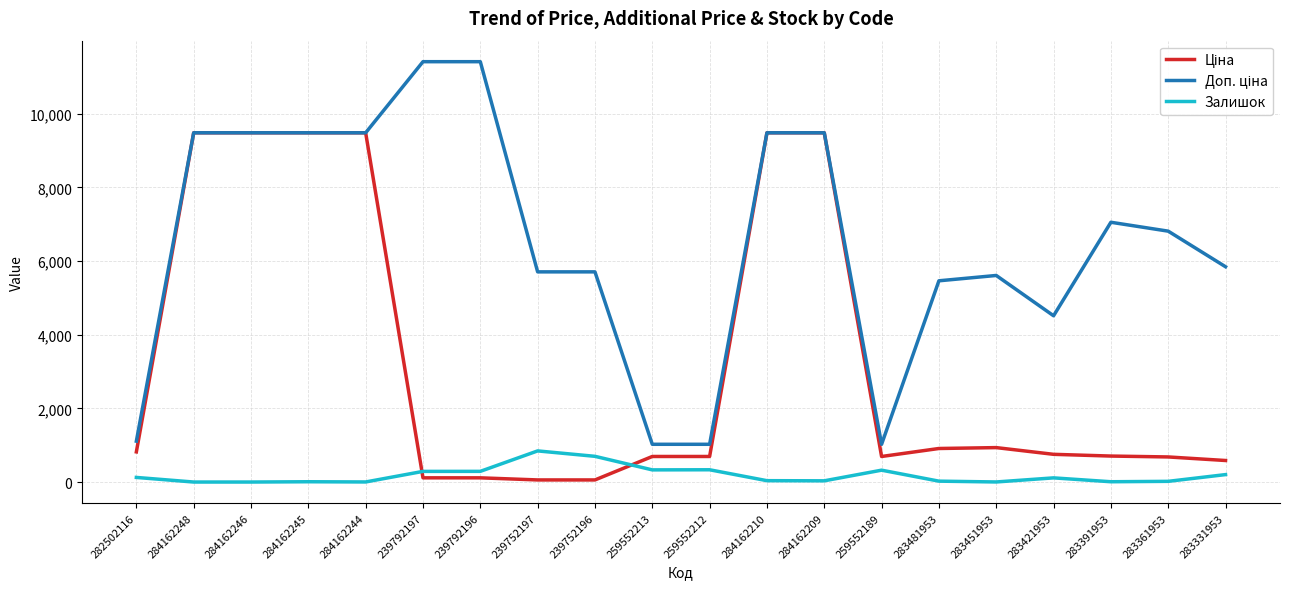

Is it true that Залишок equals 202.0 at 283331953?

True